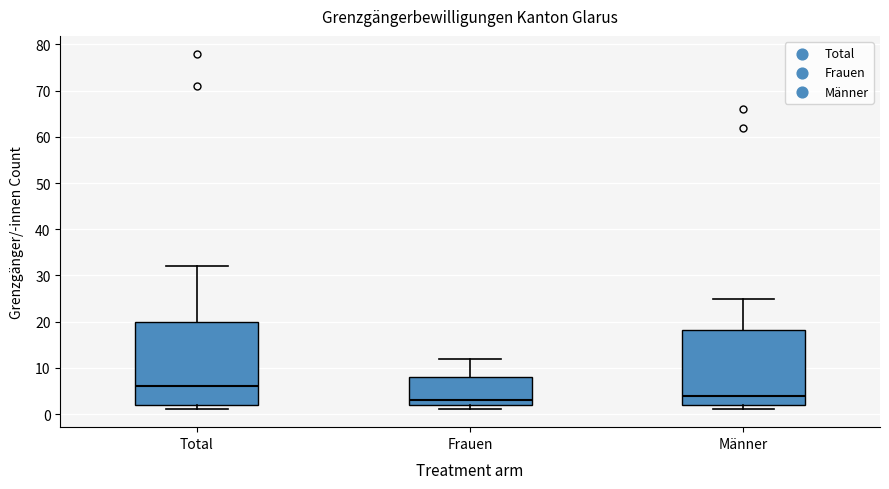

Which box's median line is the highest?

Total